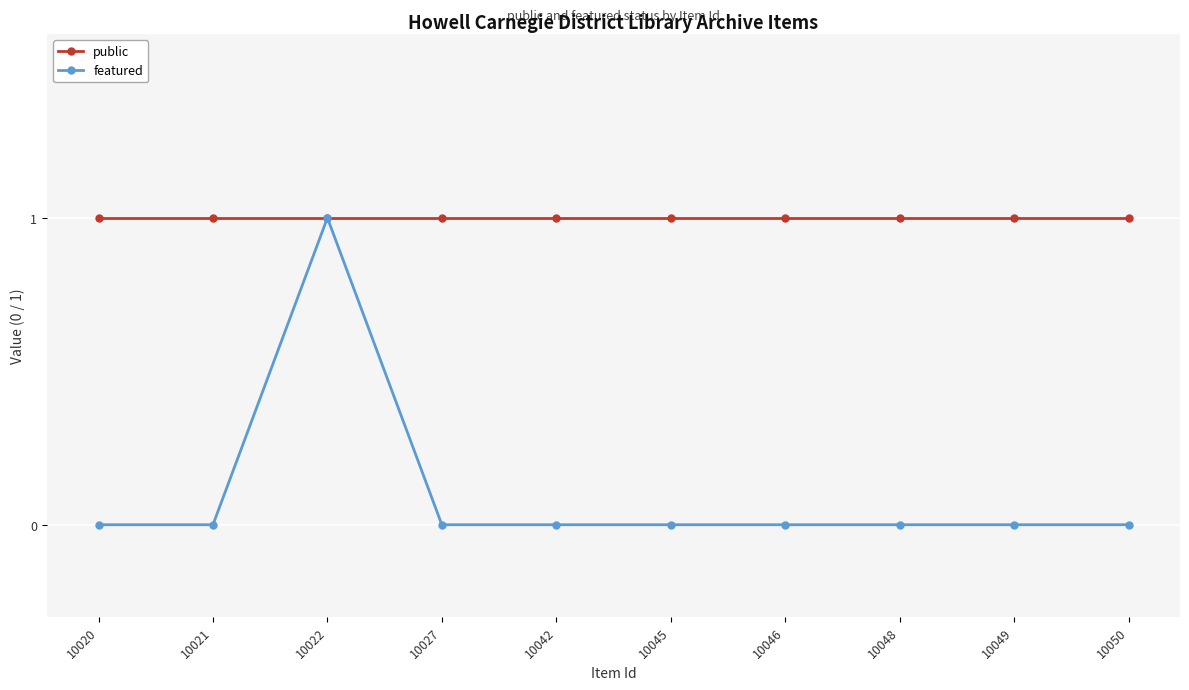

Rank the series by their average value, from lowest to highest.

featured, public